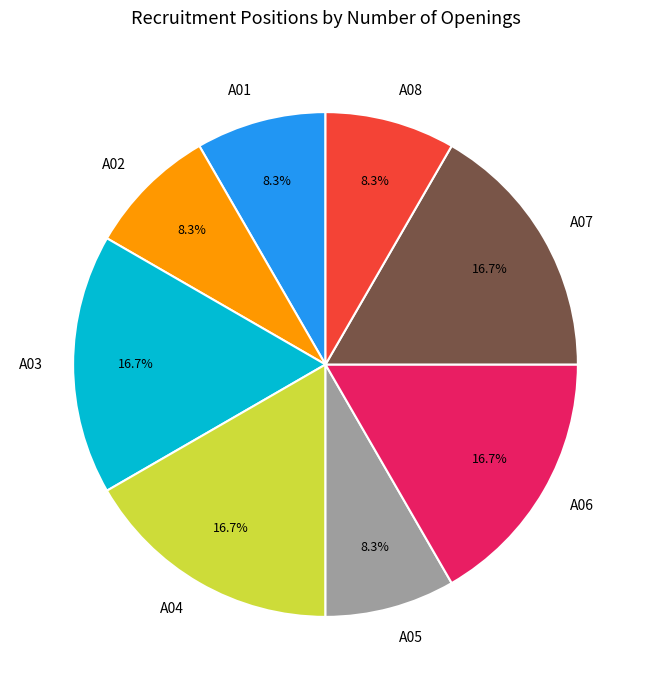

What portion of the pie excludes A01?

91.7%